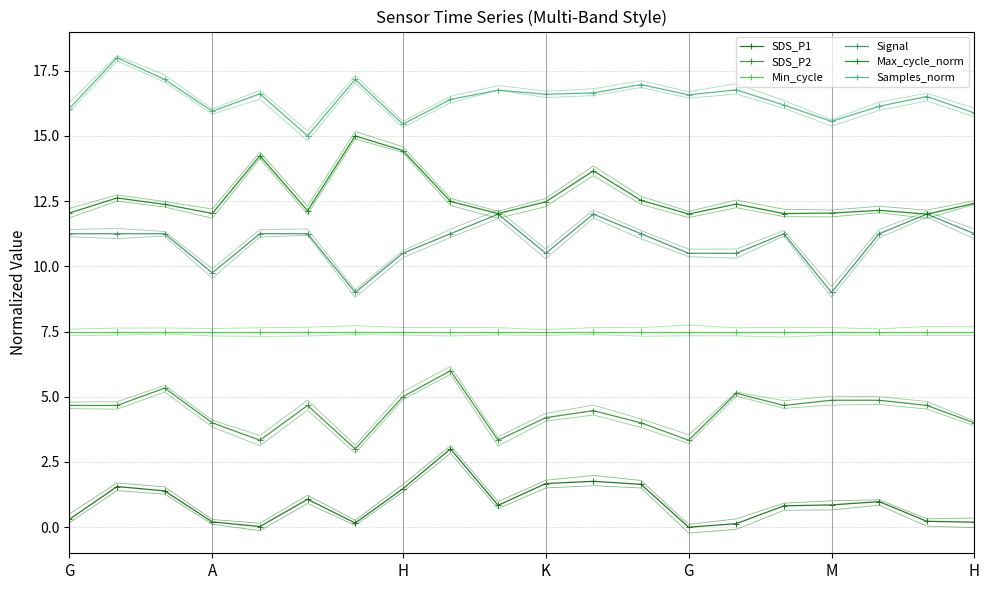

The SDS_P2 series shows 5.0 at H. True or false?

True